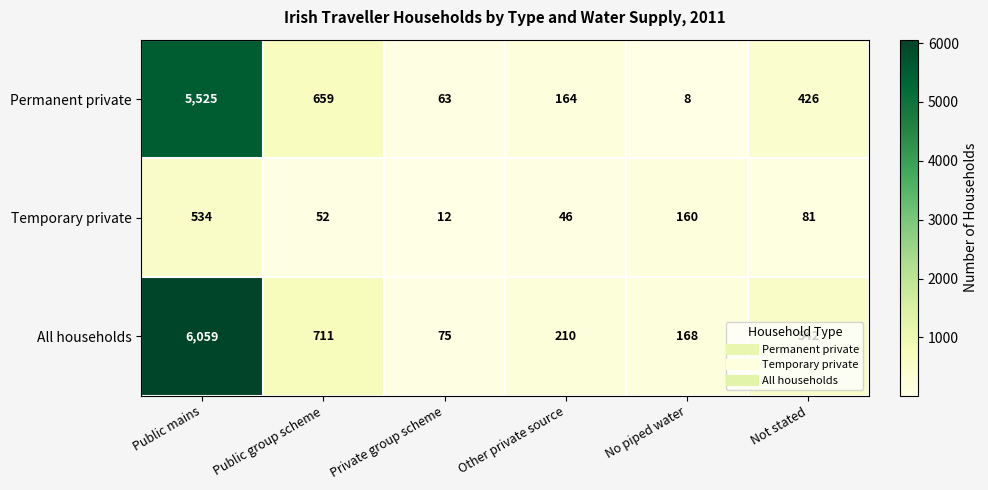

Which series has the largest range (max minus min)?

All households